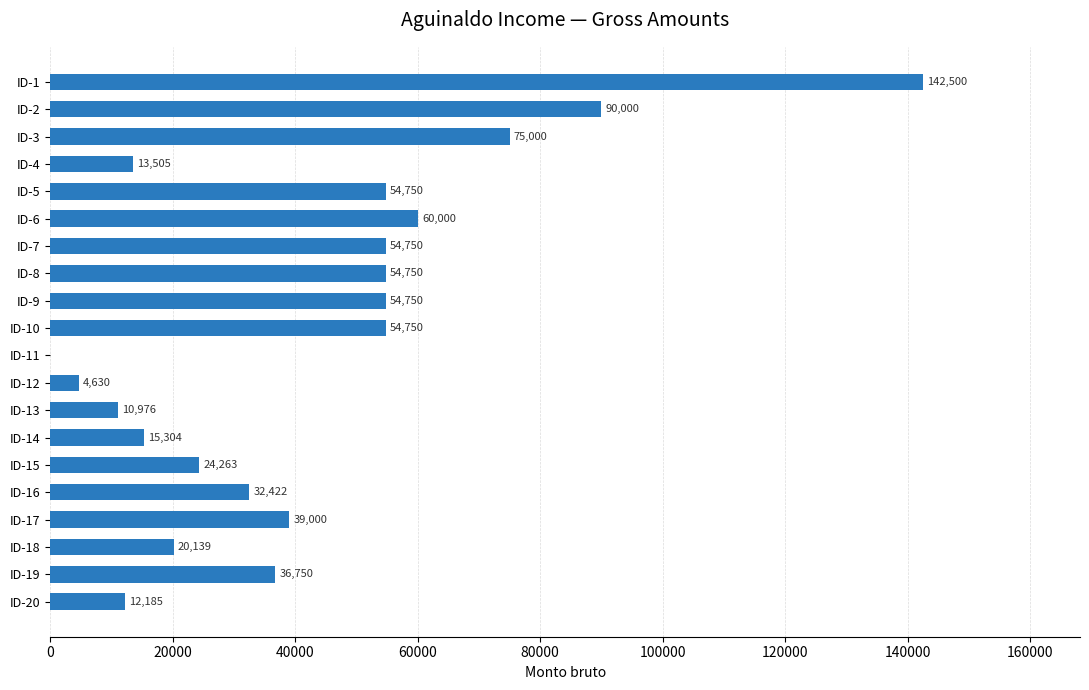

Between ID-2 and ID-9, which is larger?

ID-2